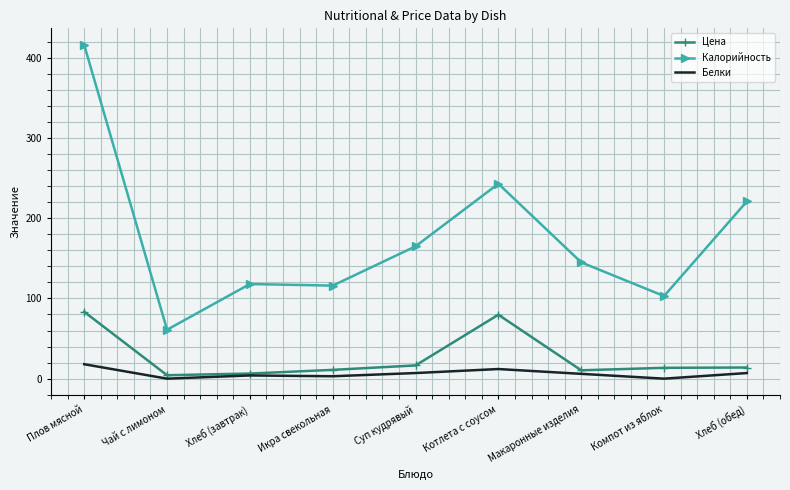

The Цена series shows 10.4 at Макаронные изделия. True or false?

True